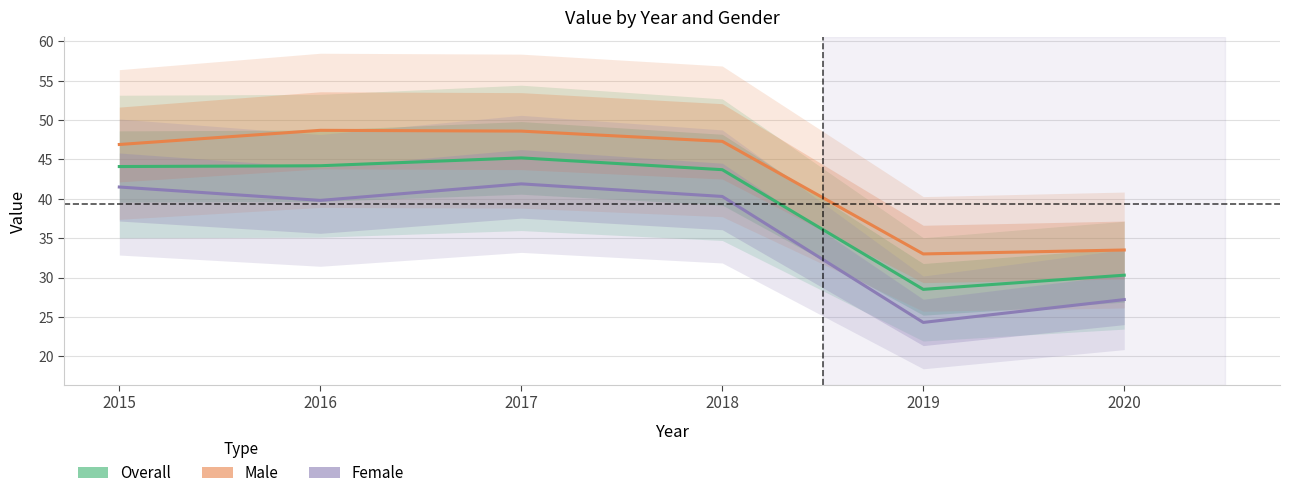

Reading left to right, what are all the values shown in this chart?

Overall: 2015=44.1	2016=44.2	2017=45.2	2018=43.7	2019=28.5	2020=30.3
Male: 2015=46.9	2016=48.7	2017=48.6	2018=47.3	2019=33.0	2020=33.5
Female: 2015=41.5	2016=39.8	2017=41.9	2018=40.3	2019=24.3	2020=27.2